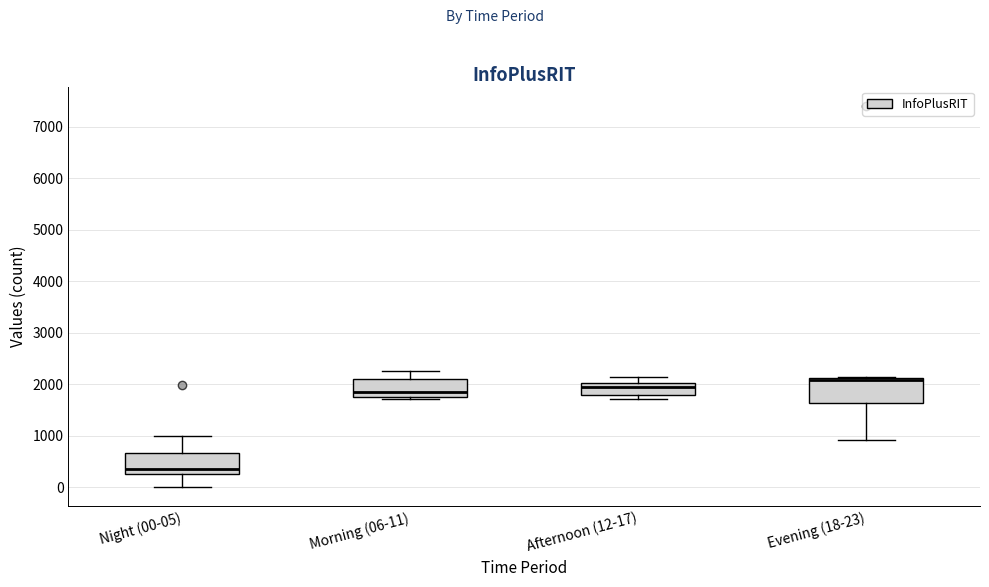

Reading left to right, read every box against the y-axis: the position of its median line, the range the box covers, and the ends of its whiskers. The values are not printed on the chart, so give them approximately, as read against the axis.

Night (00-05): median 300 (just above the box's lower edge), box 300 to 700, whiskers 0 to 1000
Morning (06-11): median 1800 (just above the box's lower edge), box 1800 to 2100, whiskers 1700 to 2300
Afternoon (12-17): median 2000 (just below the box's upper edge), box 1800 to 2000, whiskers 1700 to 2100
Evening (18-23): median 2100 (just below the box's upper edge), box 1600 to 2100, whiskers 900 to 2100